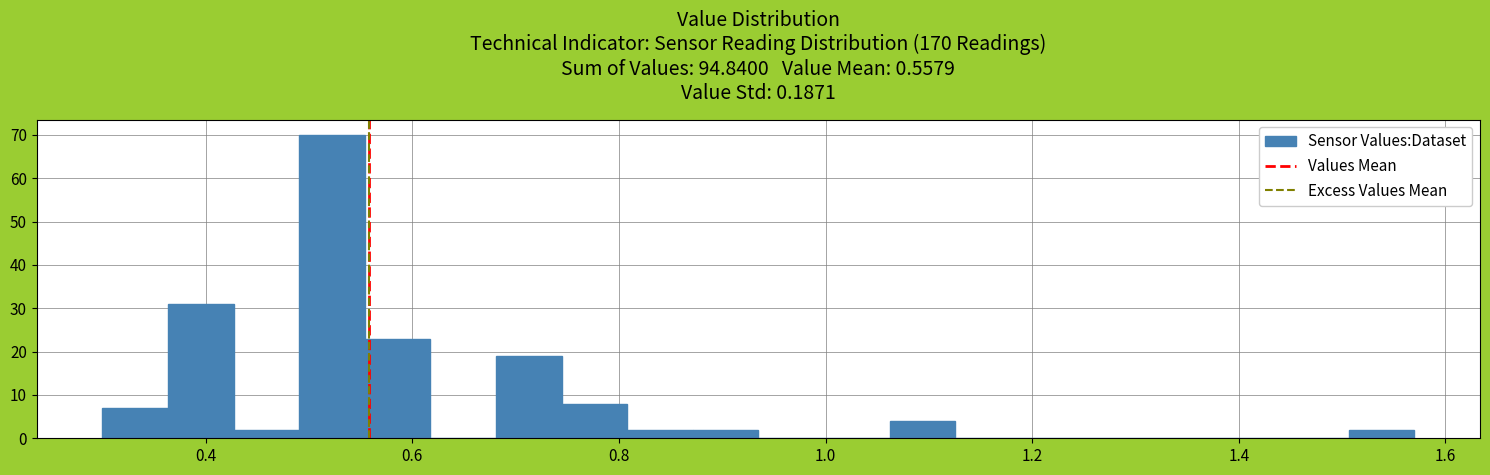

Read against the x-axis, roughly where is the centre of the tallest bar?

0.52